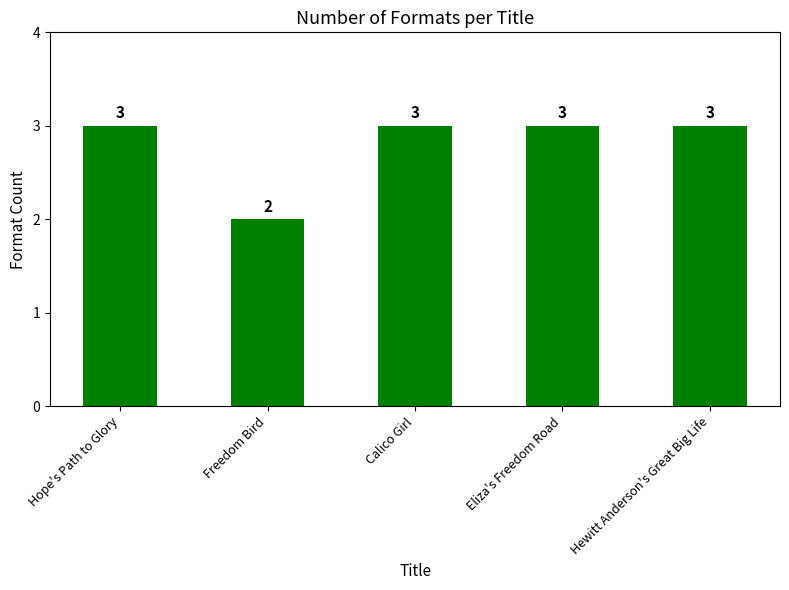

The value at Freedom Bird is 1. True or false?

False